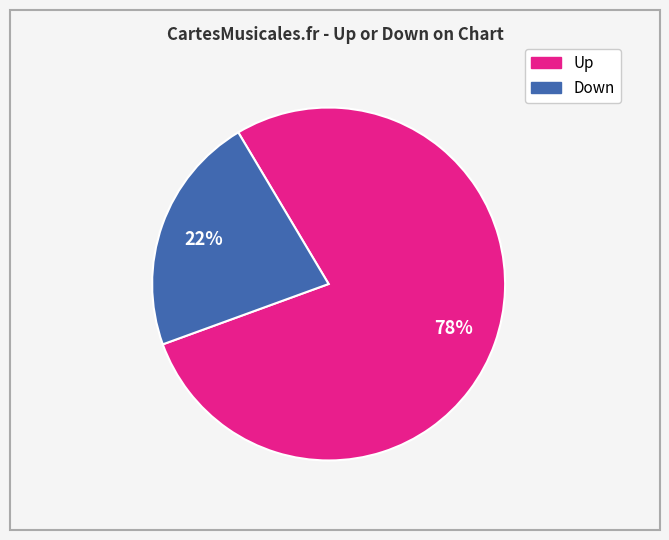

To the nearest percent, what is the average slice percentage?

50%